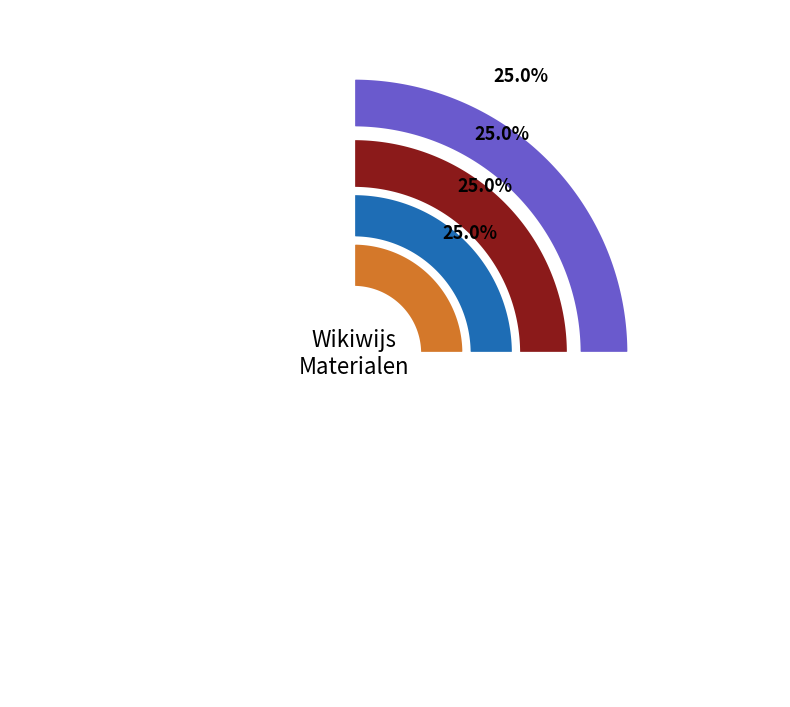

Is it true that Weer is 9% of the pie?

False